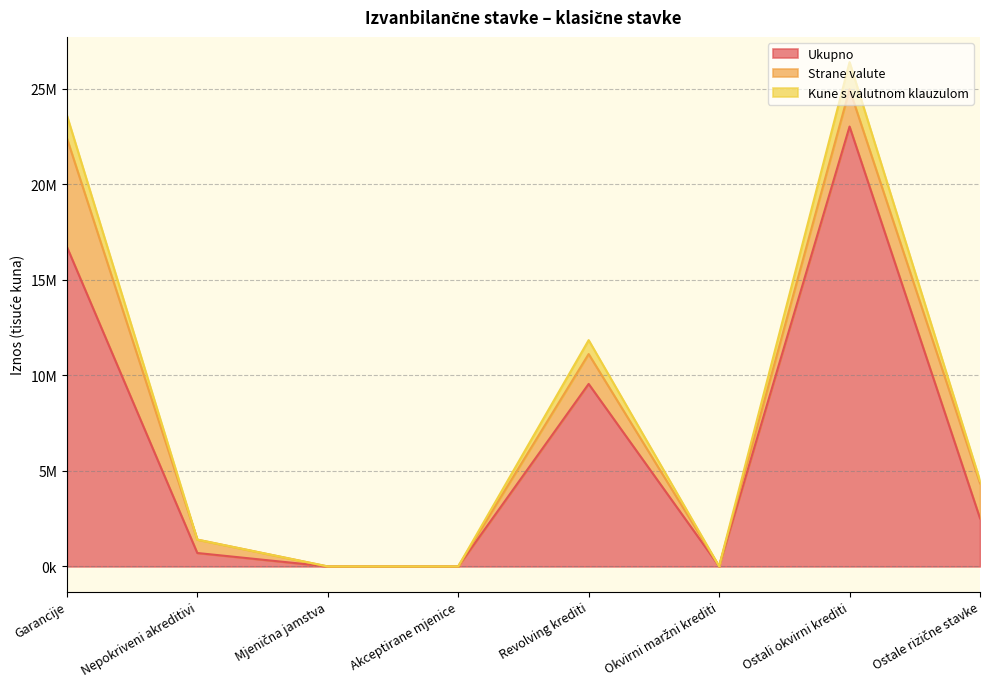

The value of Kune s valutnom klauzulom at Ostale rizične stavke is 4486246. True or false?

True